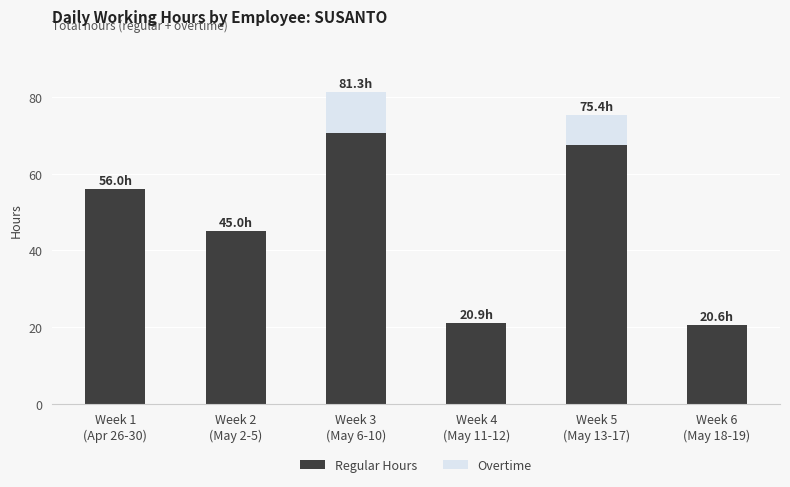

Are the bars grouped side by side (vs. stacked)?

No